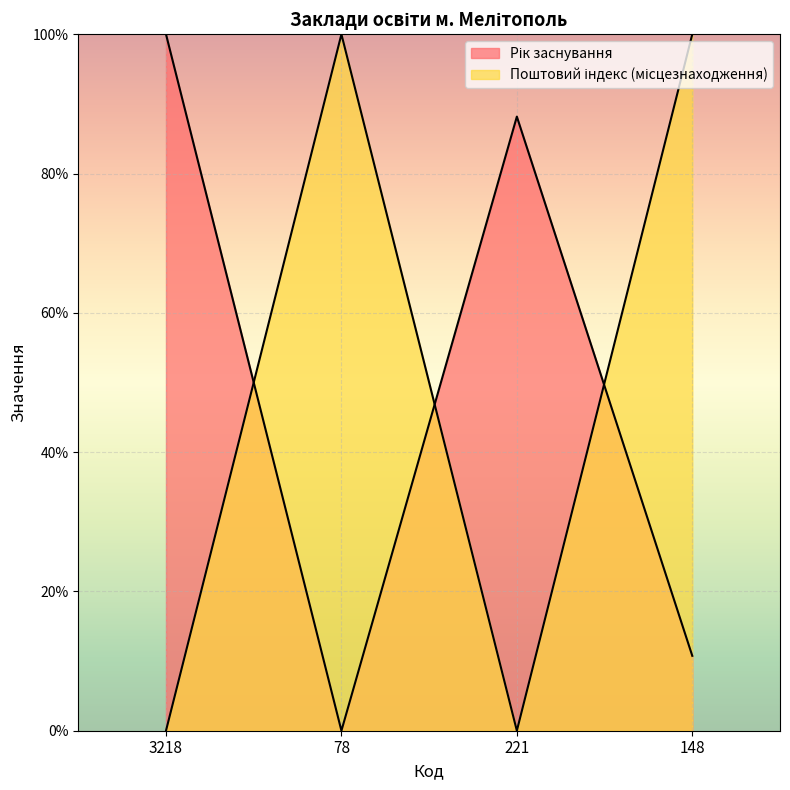

Reading left to right, transcribe all the data shown in this chart.

Рік заснування: 3218=100.0	78=0.0	221=88.2	148=10.8
Поштовий індекс (місцезнаходження): 3218=0.0	78=100.0	221=0.0	148=100.0